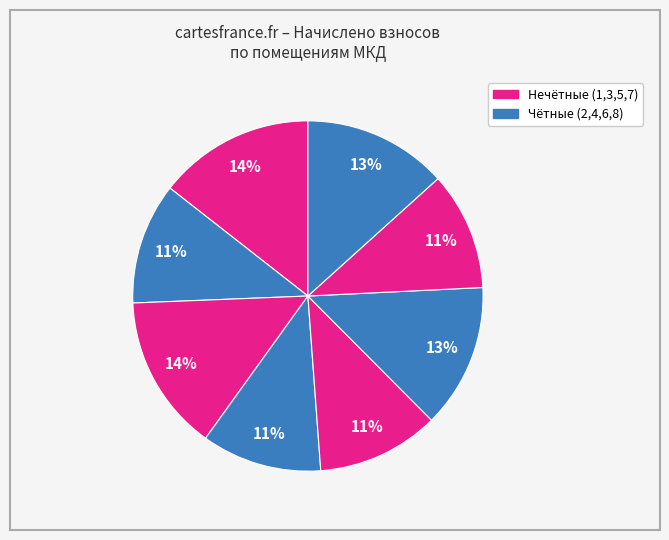

Does any single category account for the majority?

No